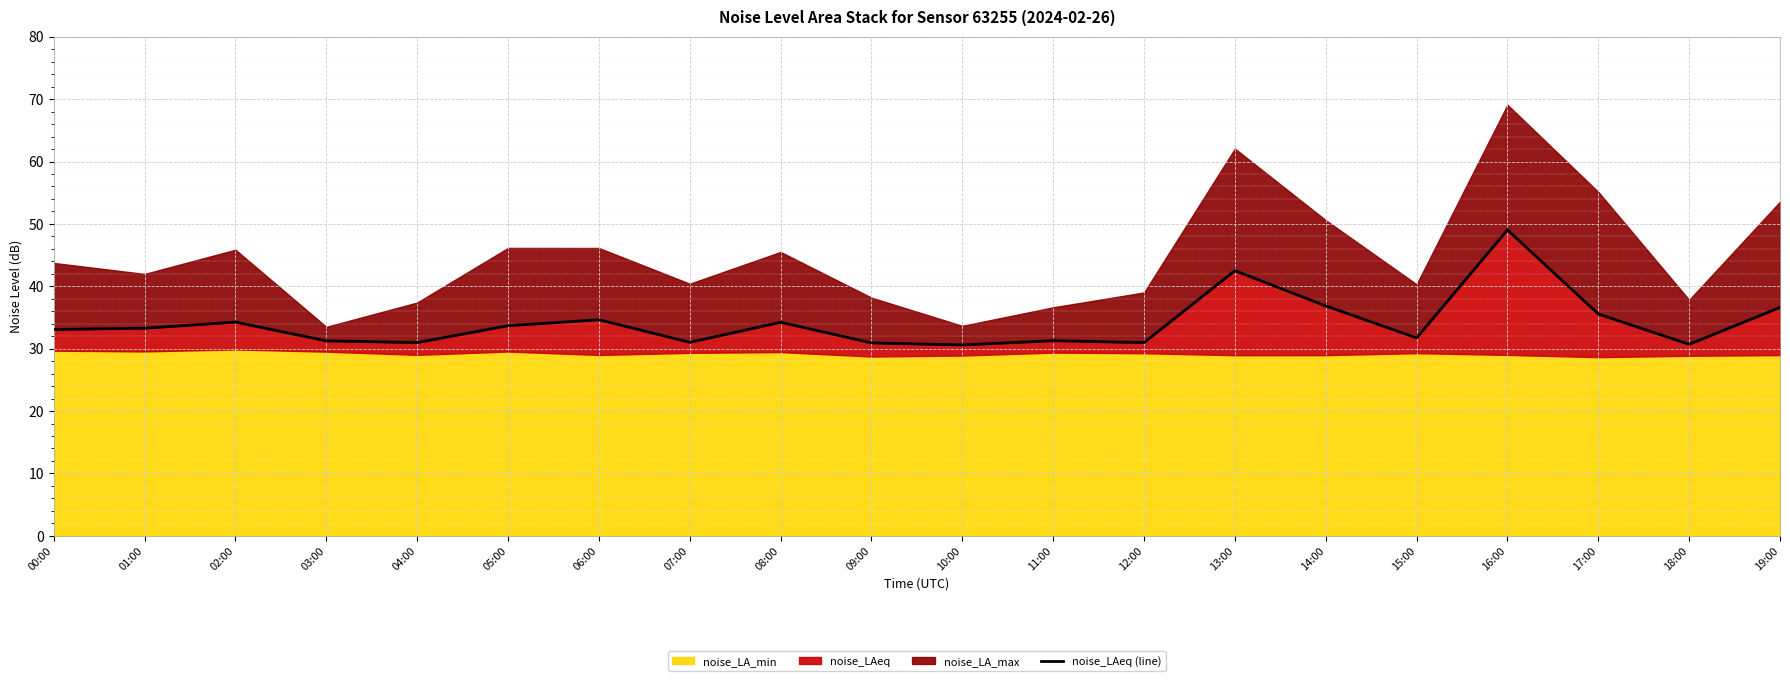

What is the sum of the values at 13:00 and 10:00?

73.1